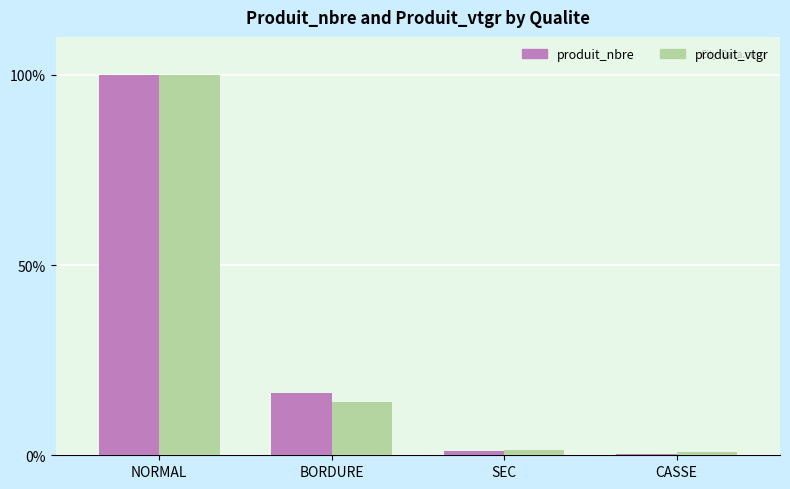

Is the value of produit_nbre at BORDURE greater than the value of produit_vtgr at CASSE?

Yes